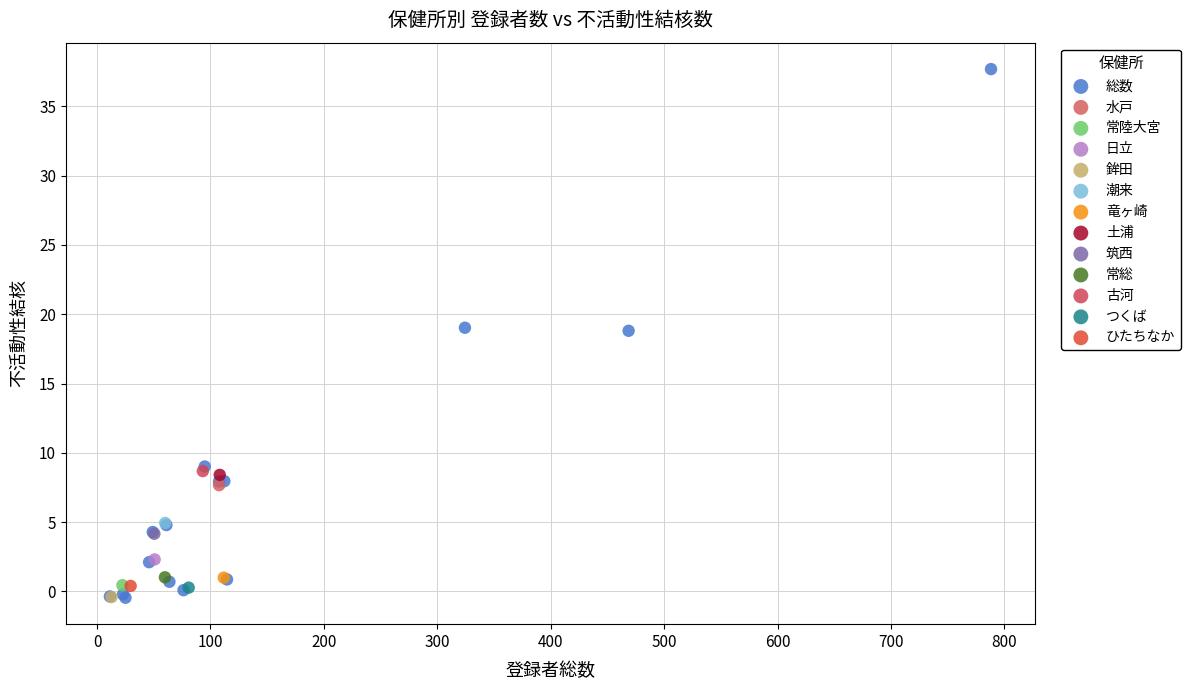

What are all the series names shown in the legend?

総数, 水戸, 常陸大宮, 日立, 鉾田, 潮来, 竜ヶ崎, 土浦, 筑西, 常総, 古河, つくば, ひたちなか